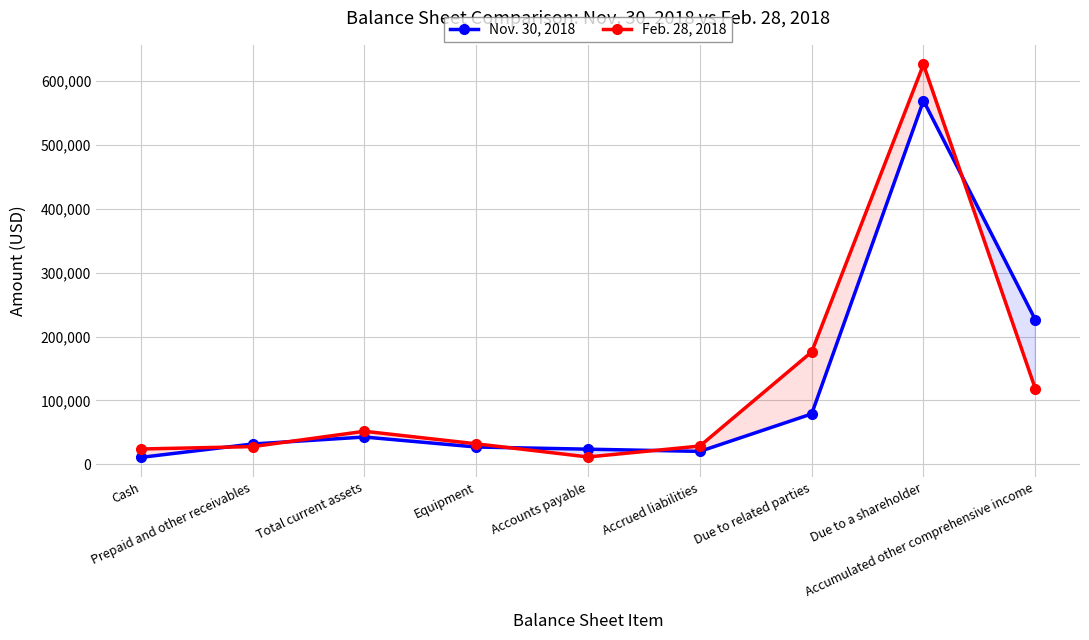

Which series has the widest spread of values?

Feb. 28, 2018